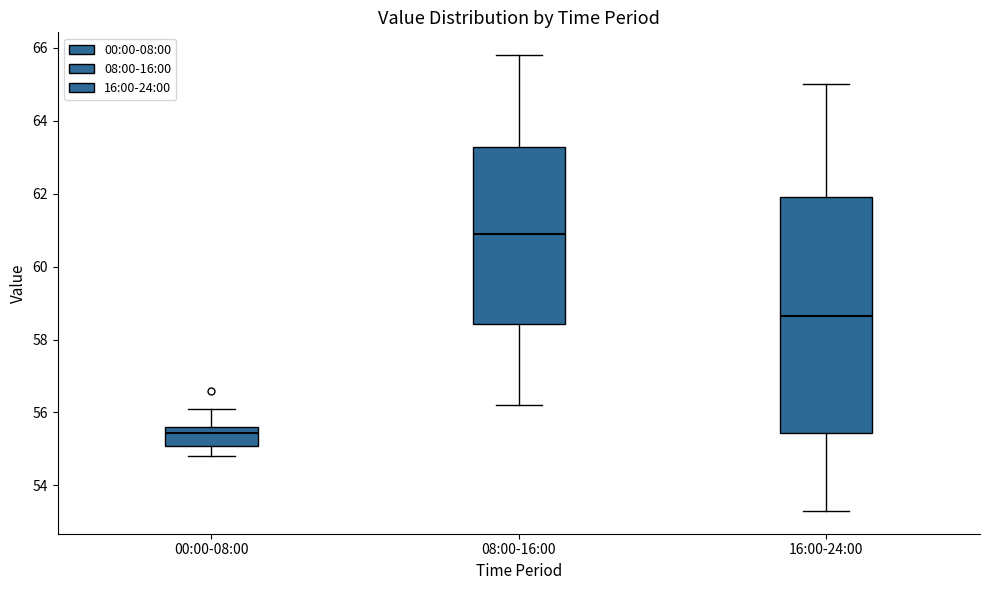

Which box's median line is the lowest?

00:00-08:00